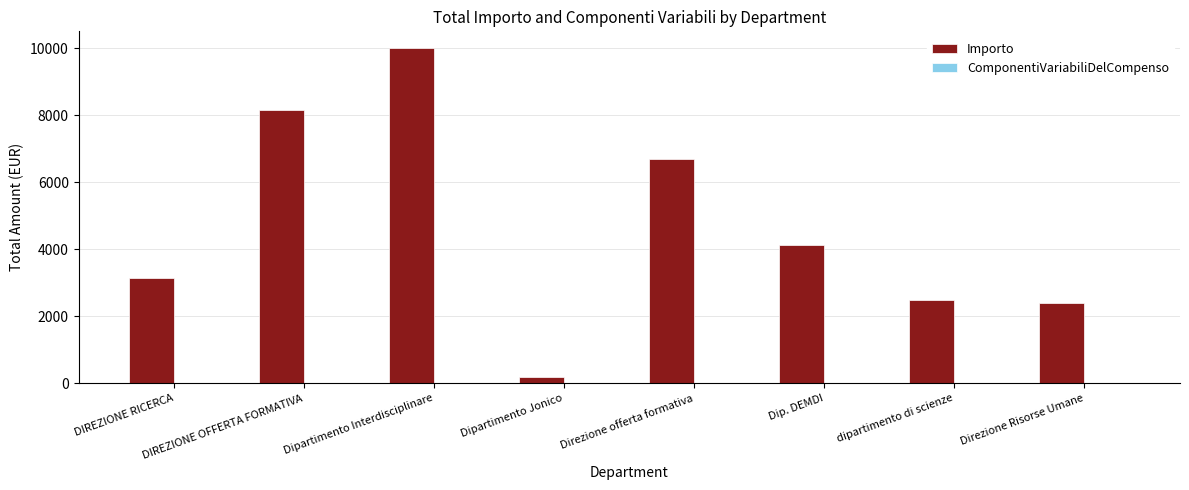

How many categories are shown in the chart?

8